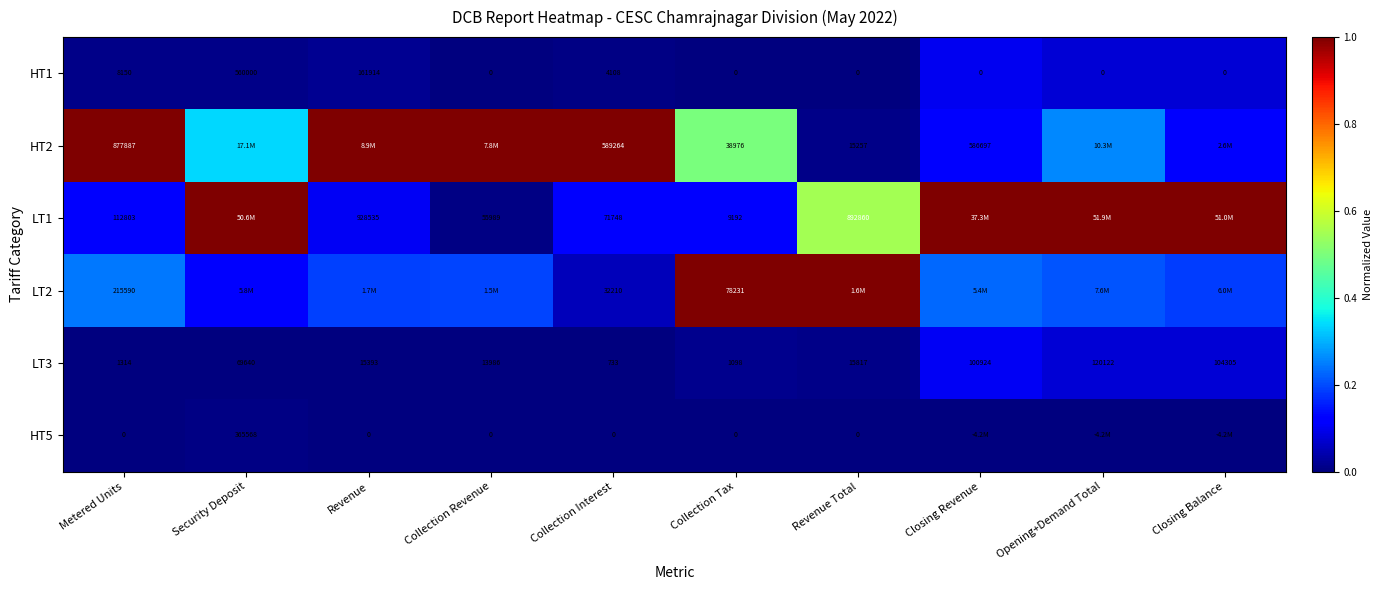

Is the value of HT2 at Revenue Total greater than the value of LT3 at Collection Tax?

Yes